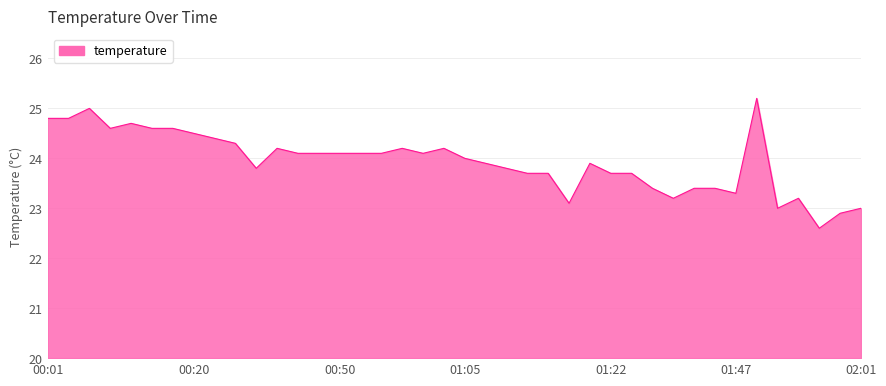

What is the greatest value displayed?

25.2